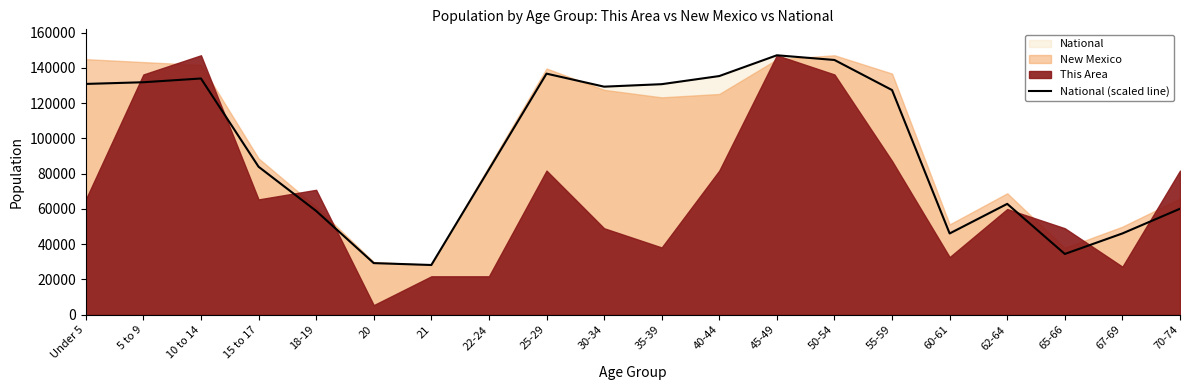

What is the sum of all values?

1880671.8